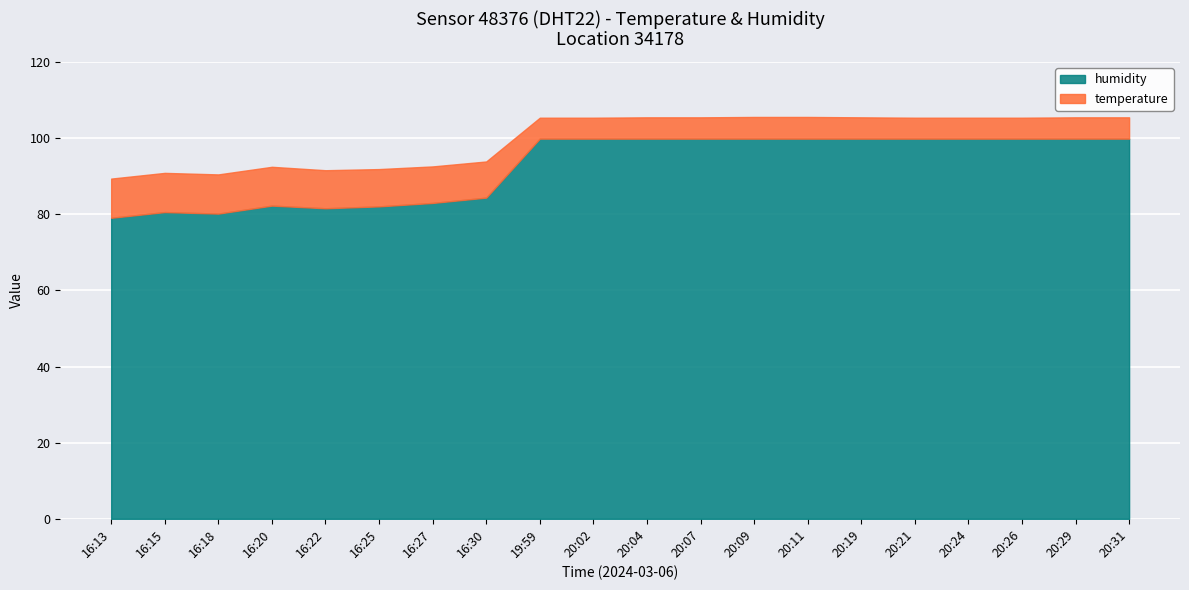

What is the value of the humidity point at the 9th from the left?

99.9